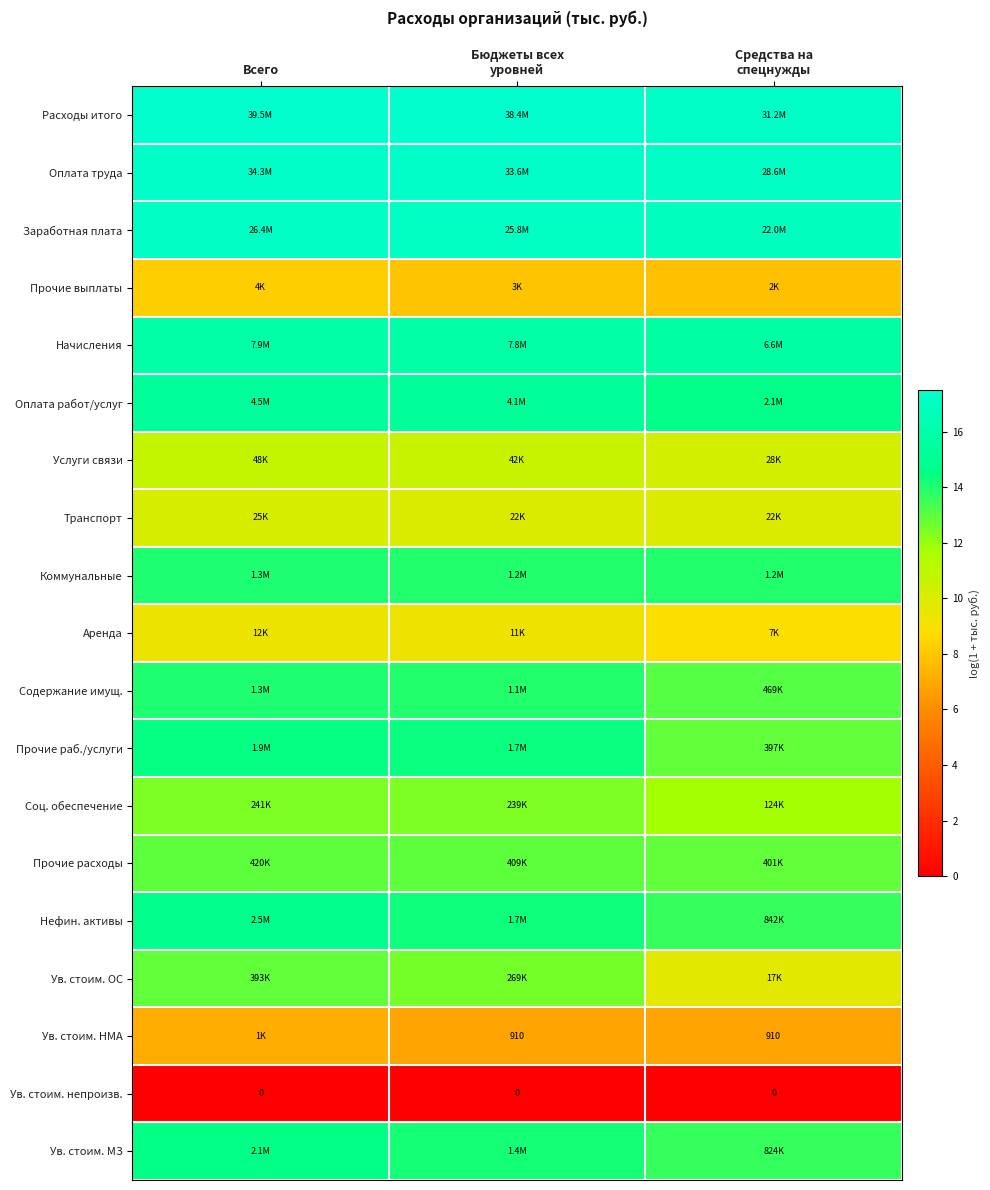

How many data points in Аренда are above 9?

2